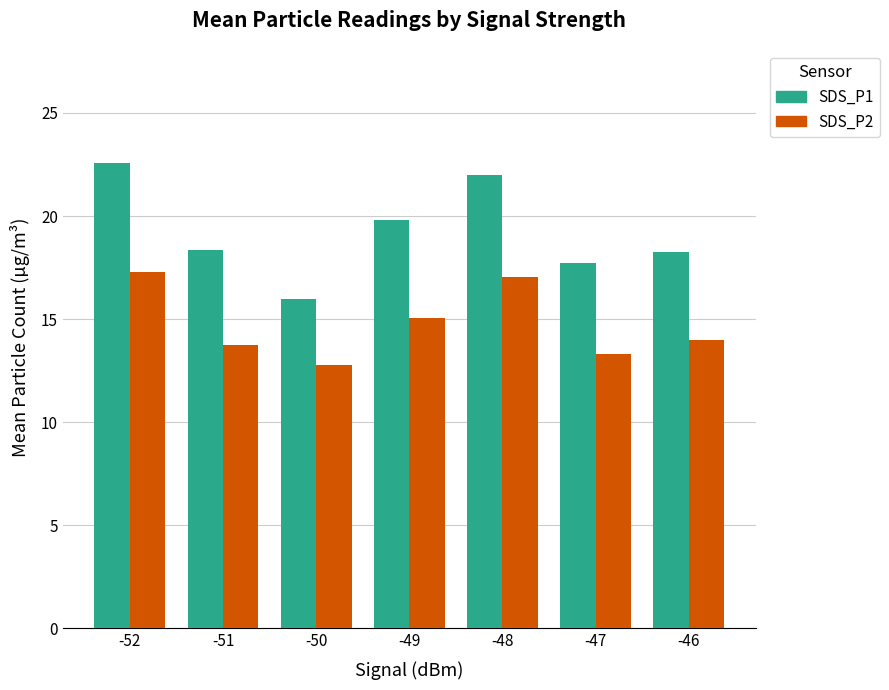

Is the value of SDS_P2 at -48 greater than the value of SDS_P1 at -49?

No